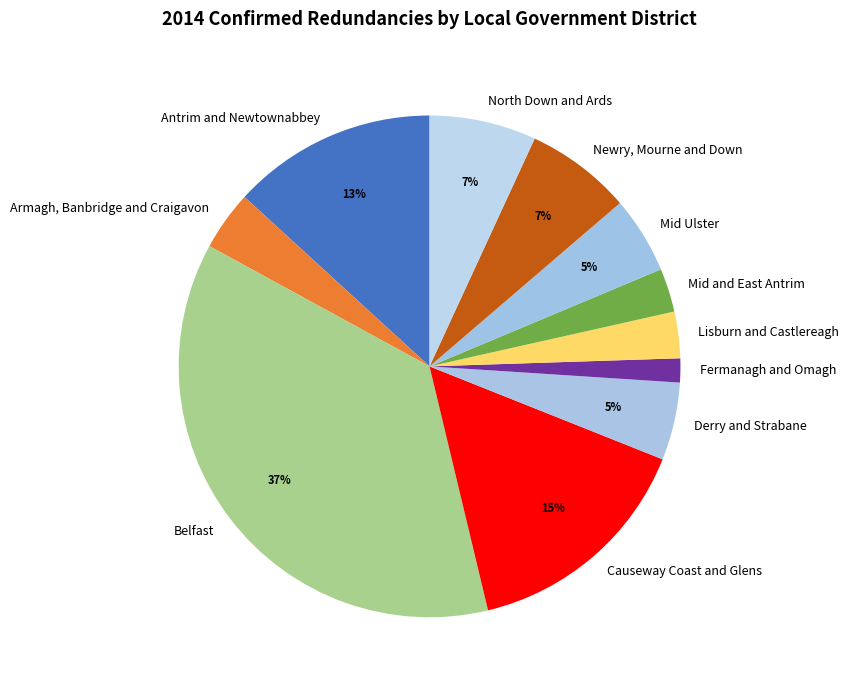

To the nearest percent, what is the combined percentage of Mid Ulster and Newry, Mourne and Down?

12%